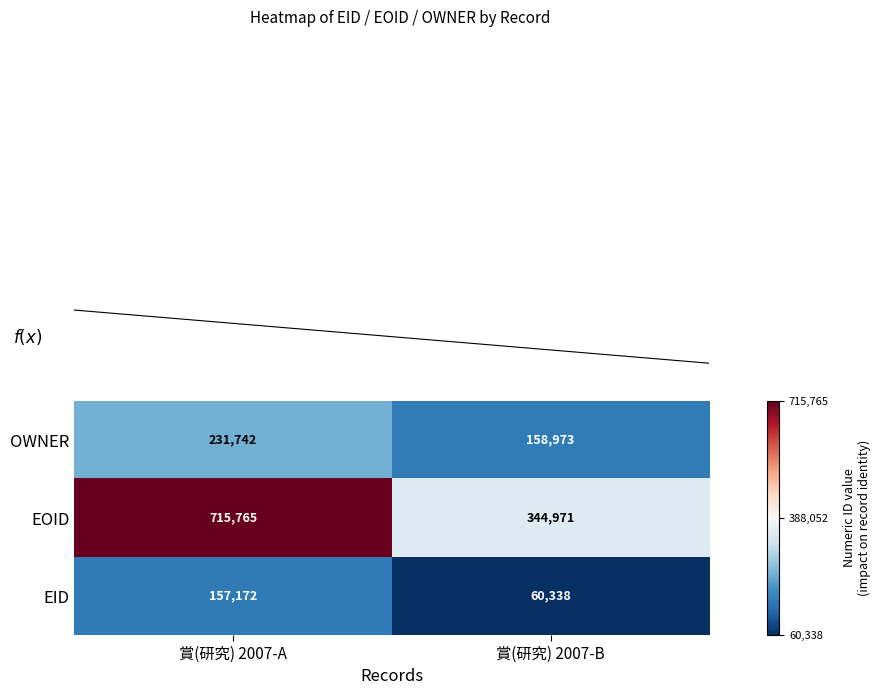

Which series has the largest total across all categories?

EOID